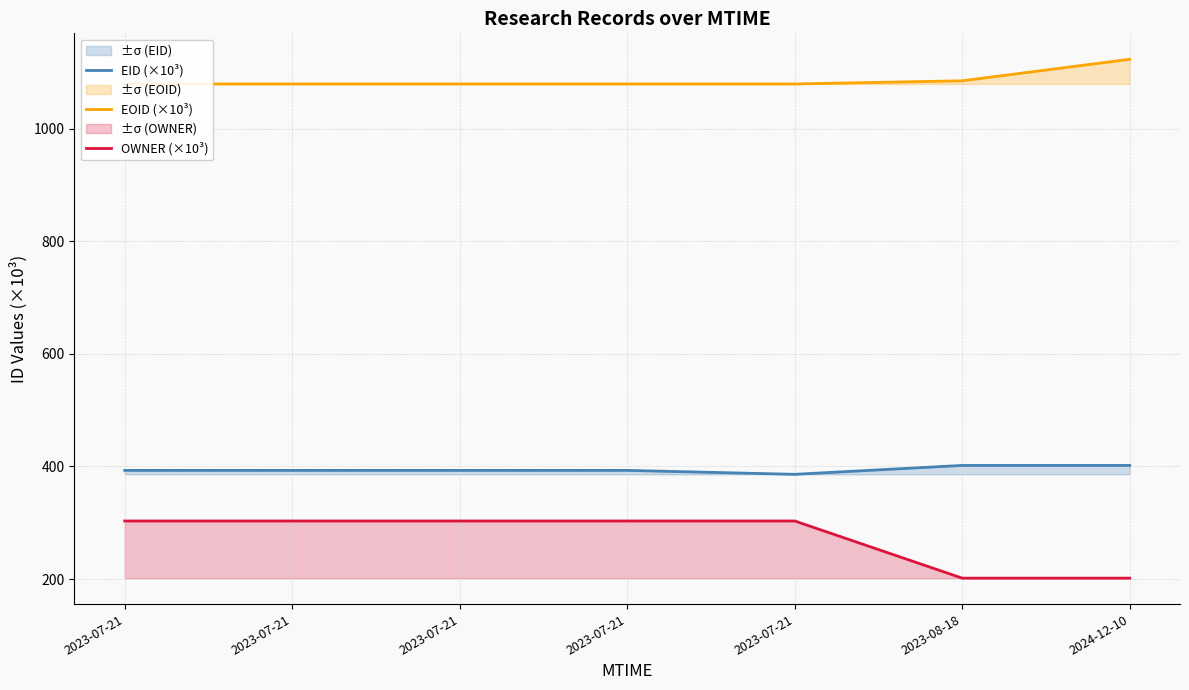

Reading right to left, list all the values displayed in this chart.

EID (×10³): 401.8	401.8	386.0	393.0	393.0	393.0	393.0
EOID (×10³): 1123.3	1085.1	1079.4	1079.4	1079.4	1079.4	1079.4
OWNER (×10³): 201.6	201.6	303.1	303.1	303.1	303.1	303.1